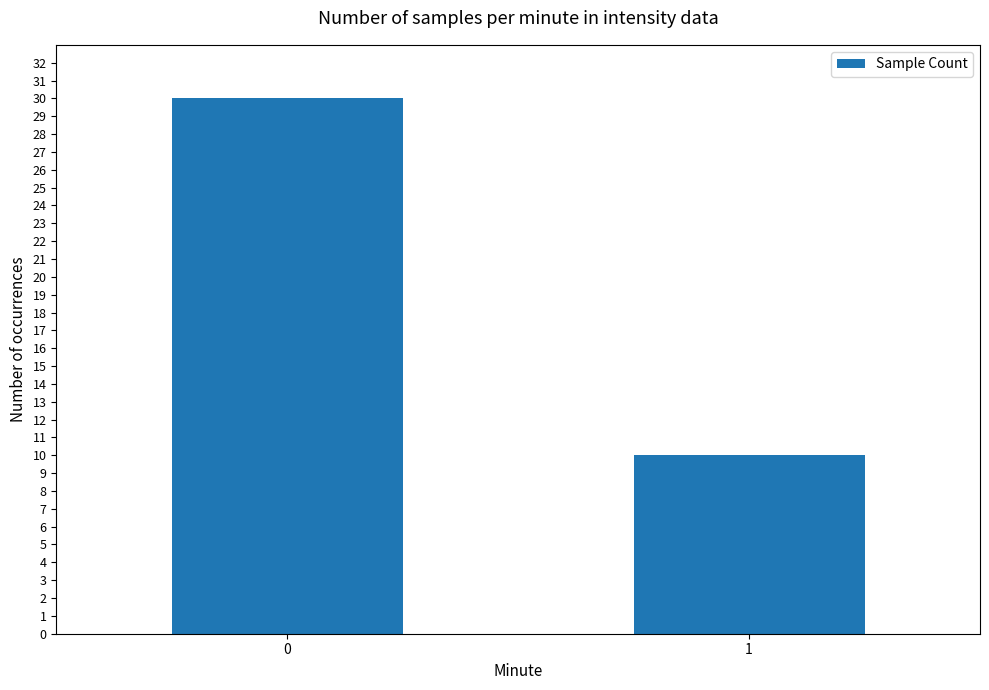

Reading left to right, what are all the values shown in this chart?

30	10